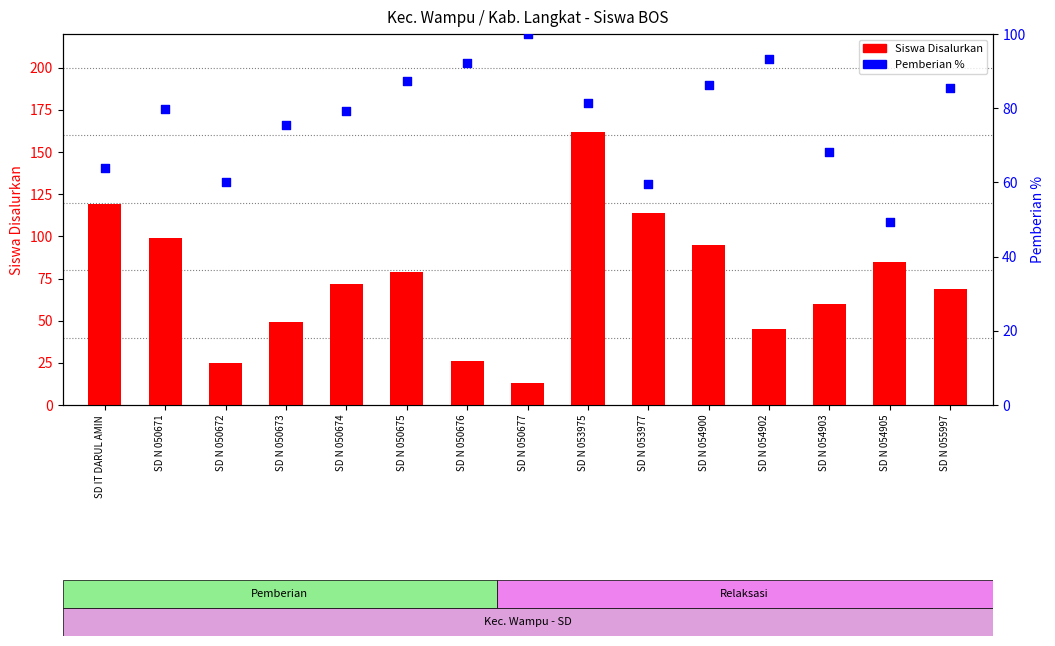

Which series reaches the maximum Y coordinate?

Siswa Disalurkan